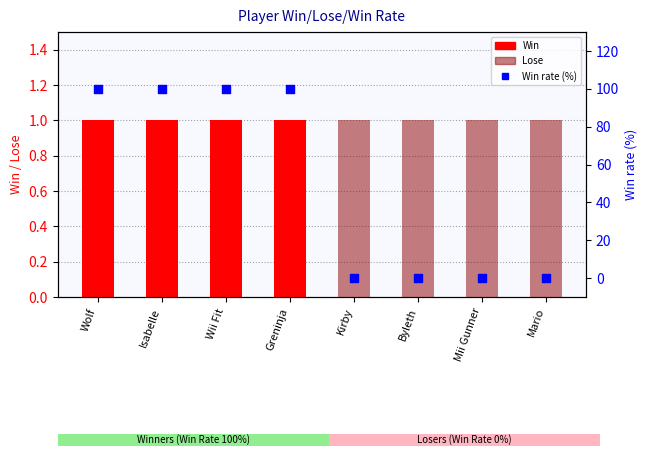

At how many categories does at least one series exceed 51?

4